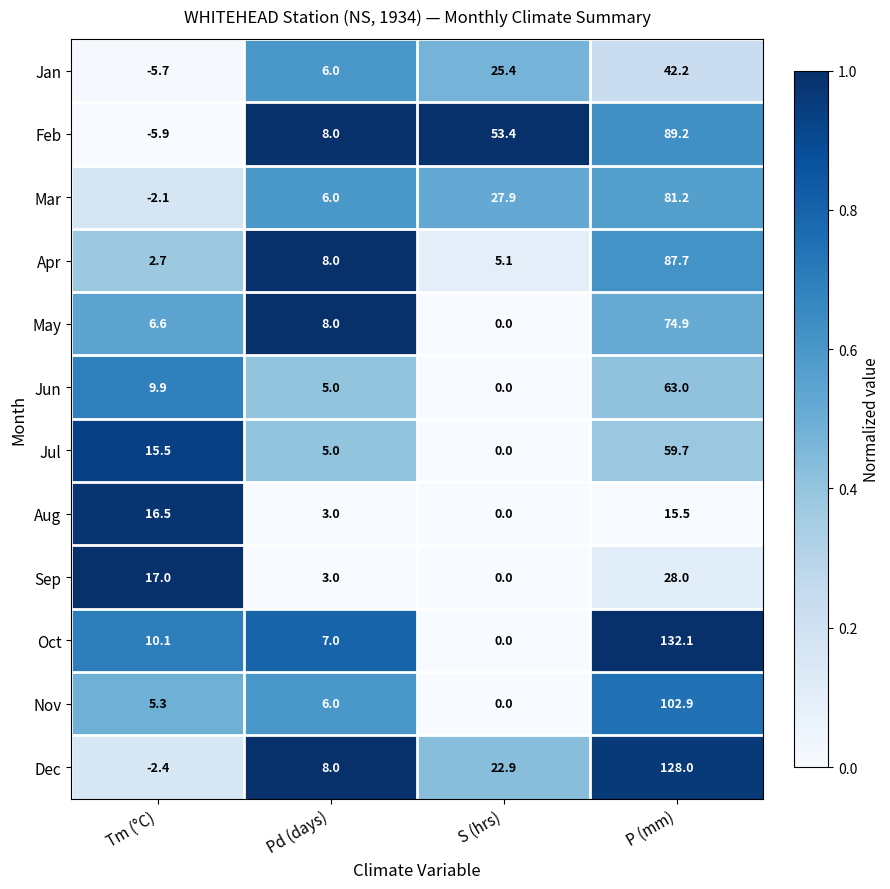

At which category does the chart reach its peak across all series?

P (mm)